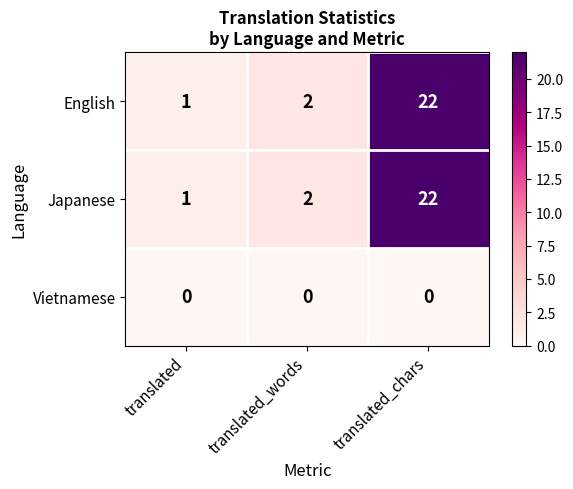

Rank the categories by Japanese value from lowest to highest.

translated, translated_words, translated_chars